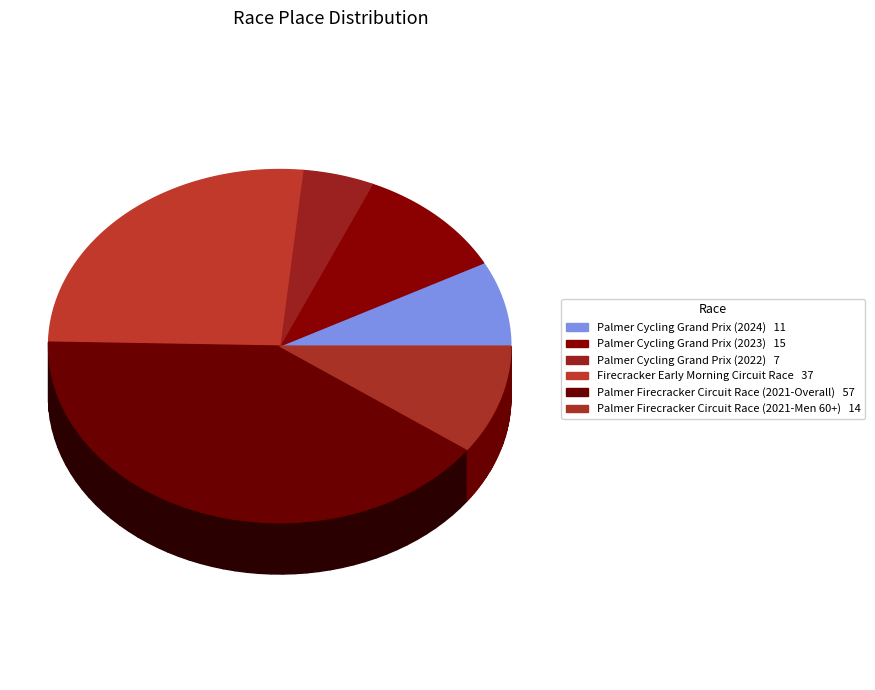

To the nearest percent, what percentage of the pie is Firecracker Early Morning Circuit Race?

26%